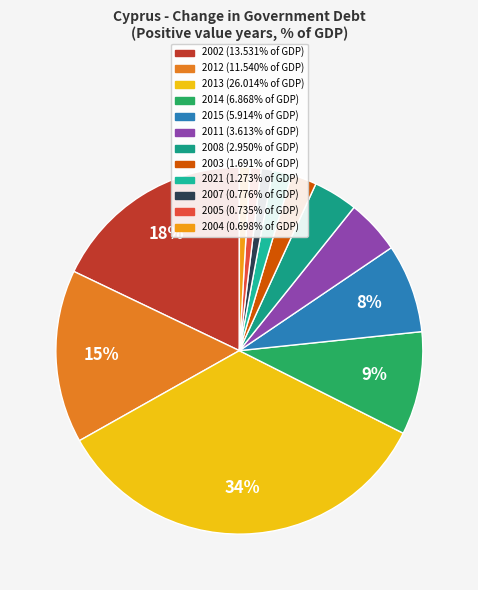

Is the sum of 2003 and 2011 greater than half?

No